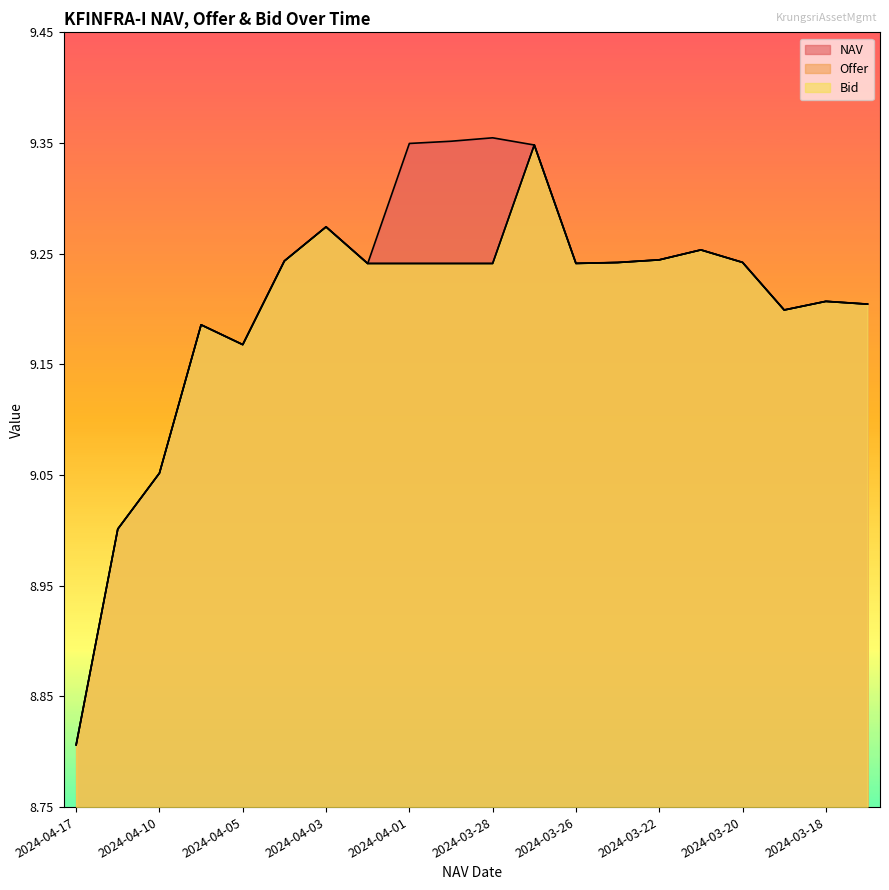

Which series ends up on top after the final intersection of Offer and NAV?

Offer